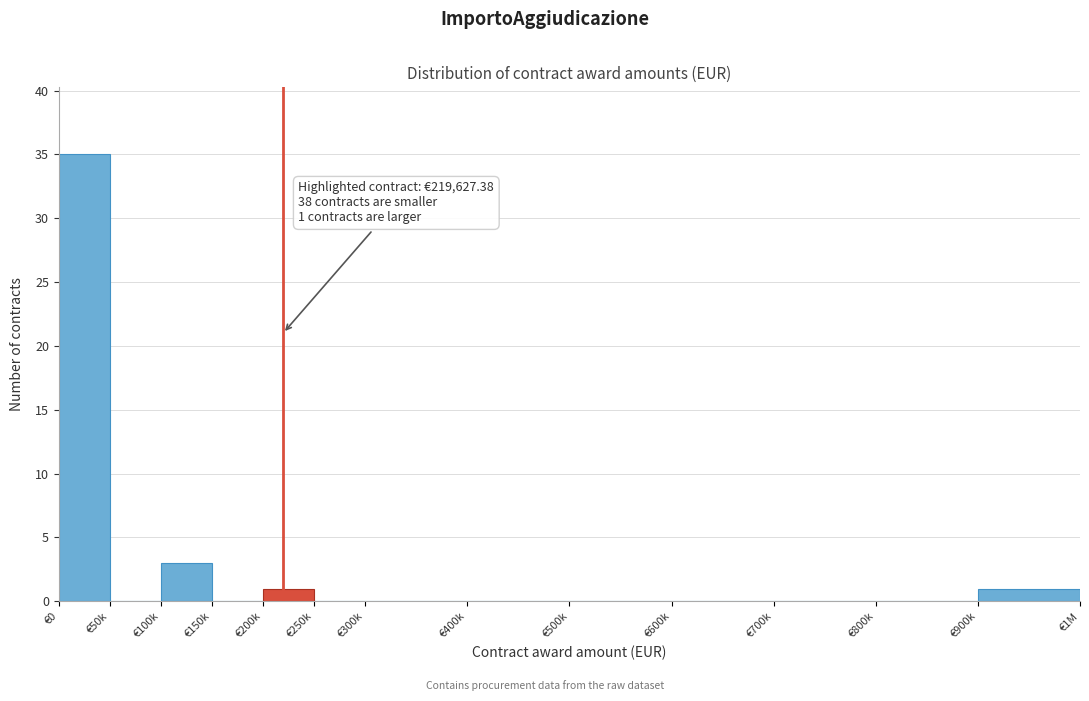

Reading right to left, extract all data points from this chart.

€900k=1	€800k=0	€700k=0	€600k=0	€500k=0	€400k=0	€300k=0	€250k=0	€200k=1	€150k=0	€100k=3	€50k=0	€0=35